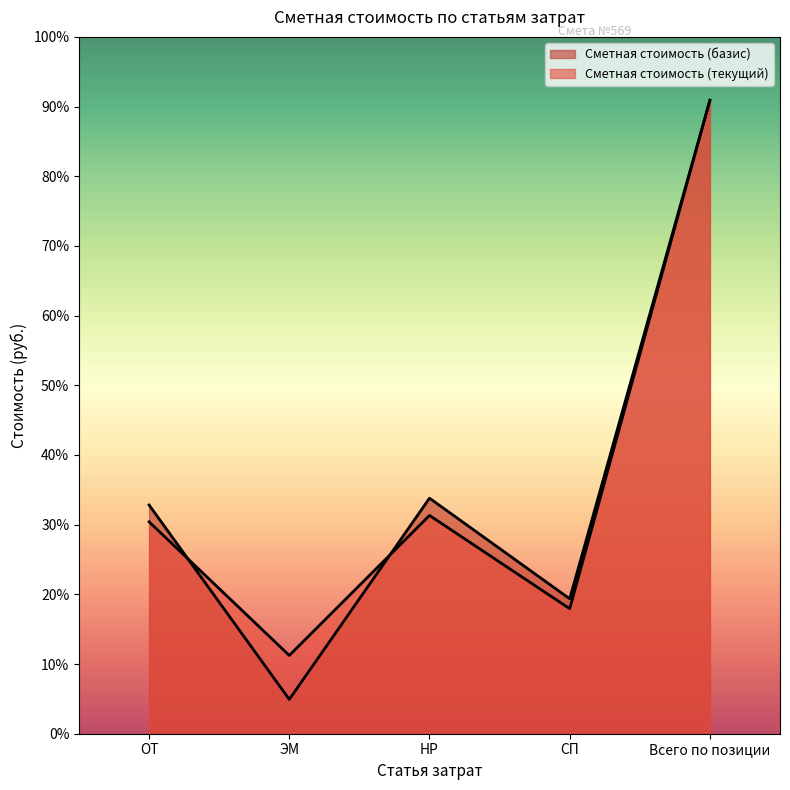

How many times do Сметная стоимость (базис) and Сметная стоимость (текущий) cross each other?

2